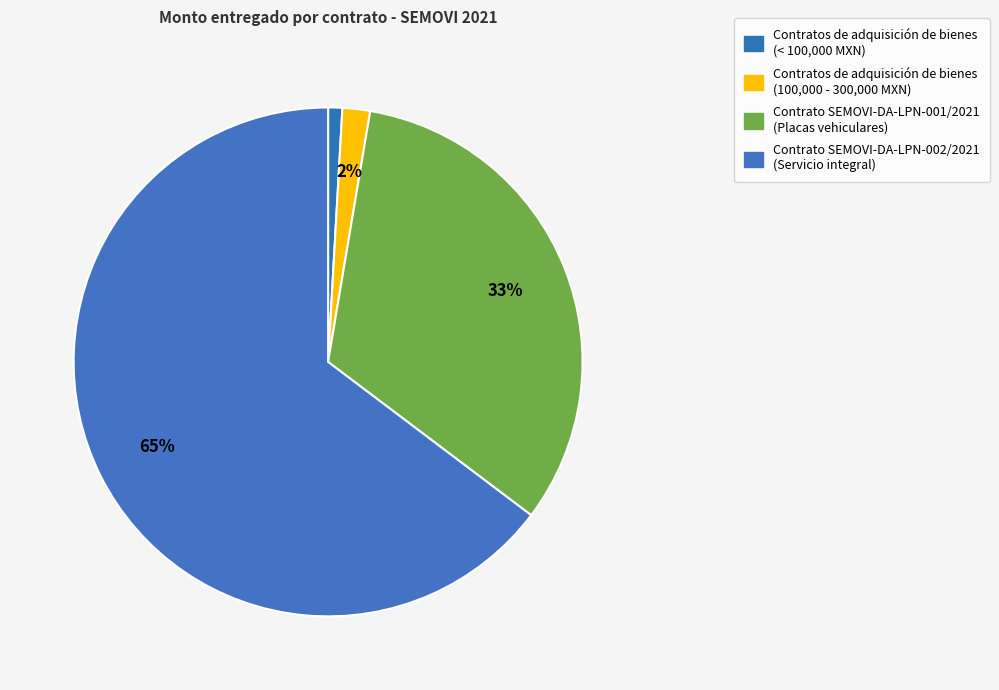

Which slice is the largest?

Contrato SEMOVI-DA-LPN-002/2021